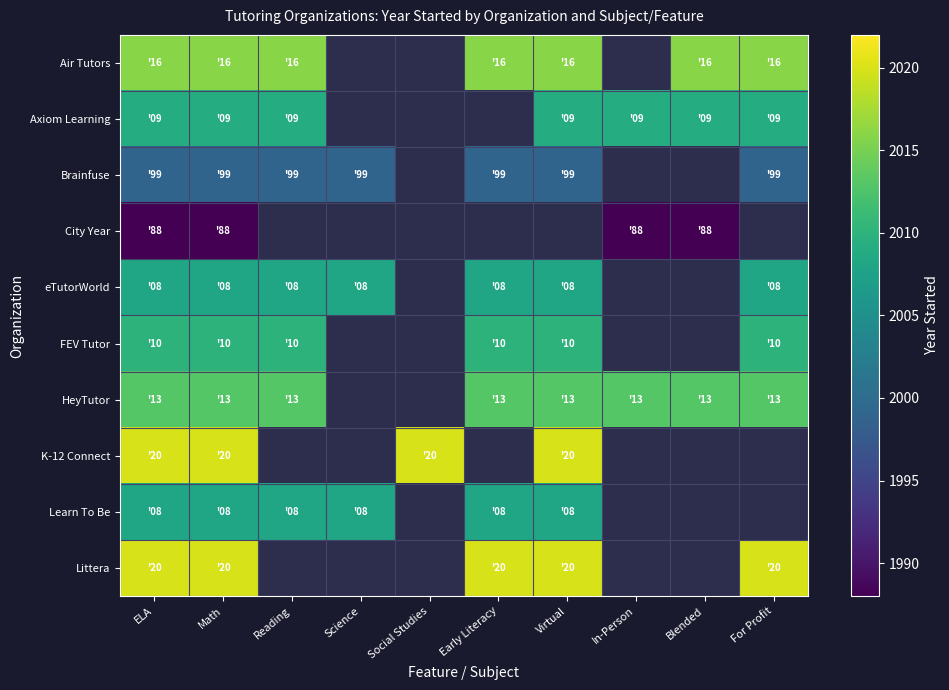

The value of HeyTutor at In-Person is 2013.0. True or false?

True